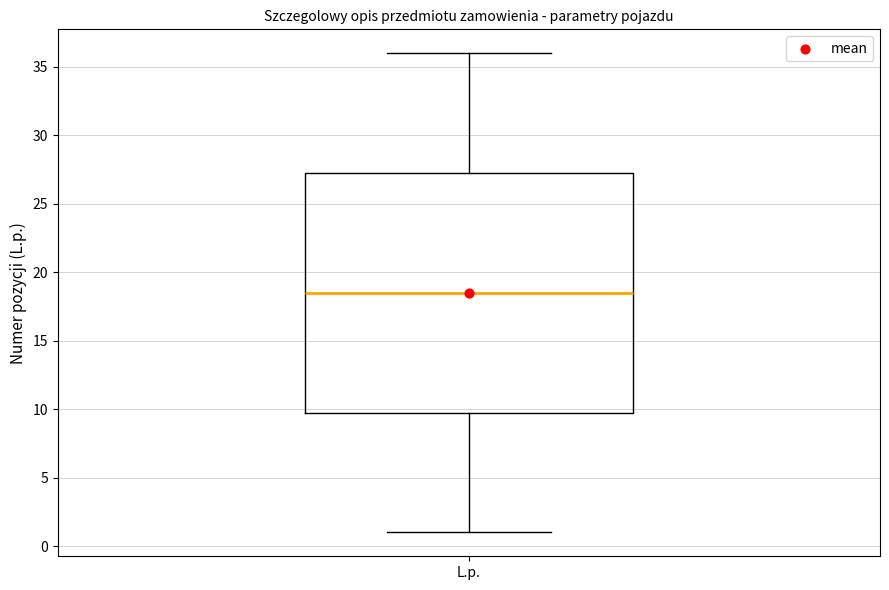

Transcribe this box plot: give where the median line is, the range the box spans, and where the two whiskers end, as read against the y-axis. The values are not printed on the chart, so give them approximately, as read against the axis.

median 18.5, box 10.0 to 27.5, whiskers 1.0 to 36.0